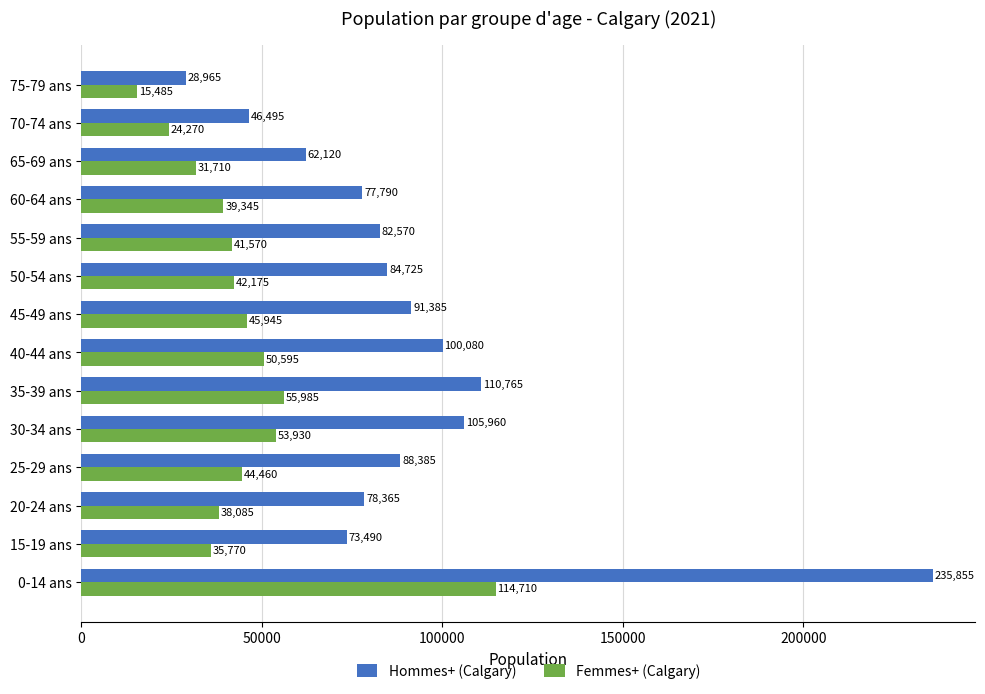

What are all the series names shown in the legend?

Hommes+ (Calgary), Femmes+ (Calgary)